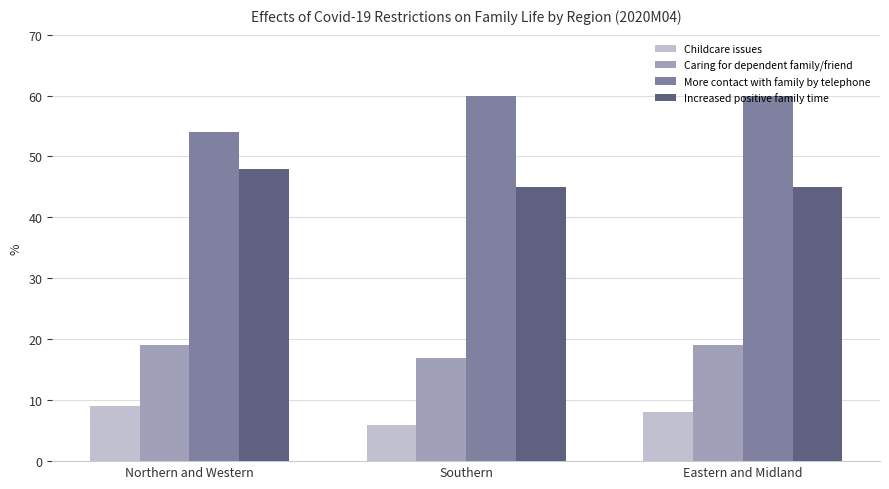

List the series in order of their overall mean, highest first.

More contact with family by telephone, Increased positive family time, Caring for dependent family/friend, Childcare issues